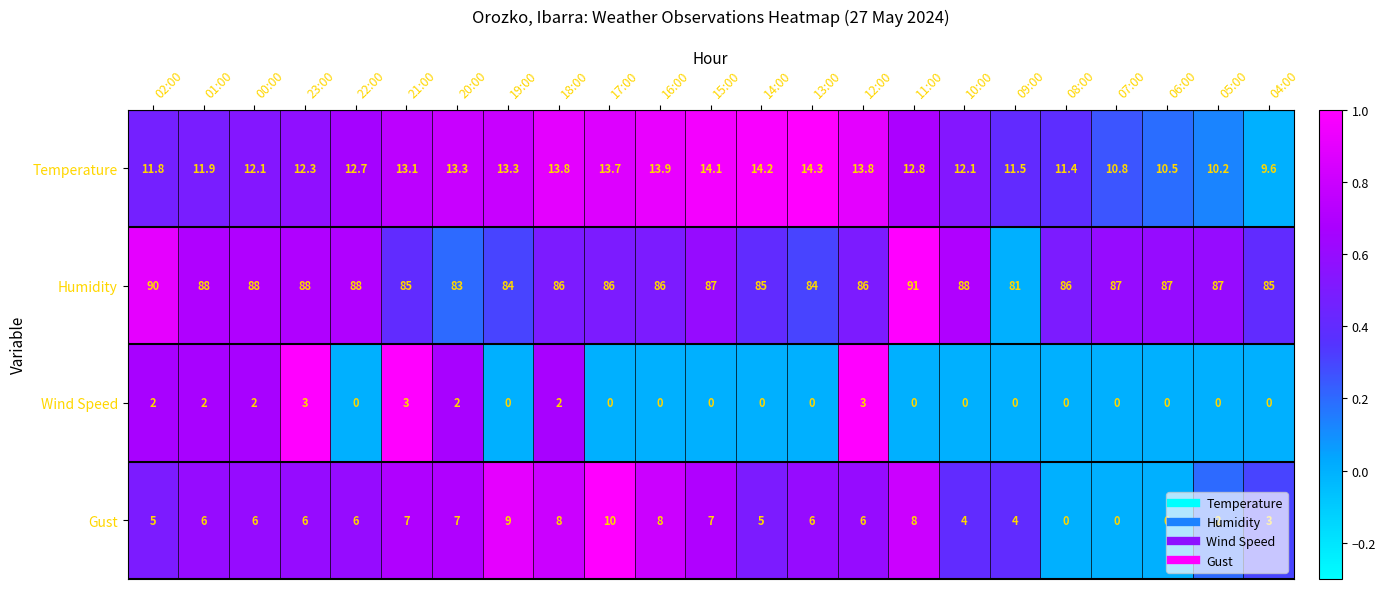

Which series has the largest total across all categories?

Humidity